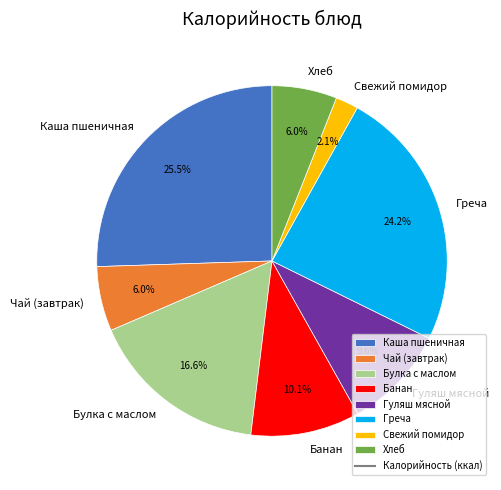

Does Булка с маслом account for over 50% of the chart?

No